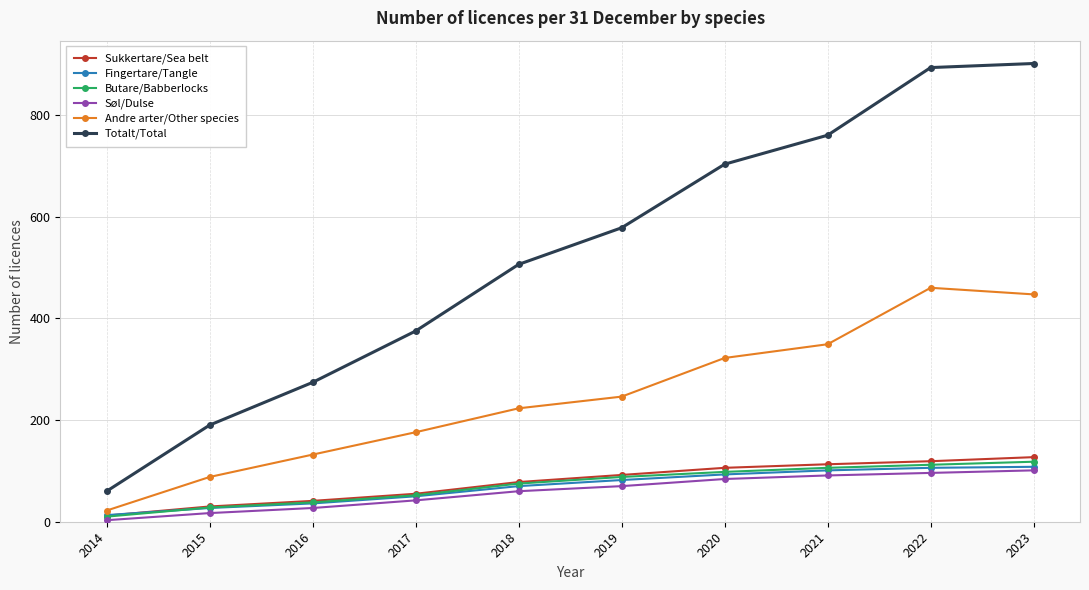

Which series has the largest total across all categories?

Totalt/Total